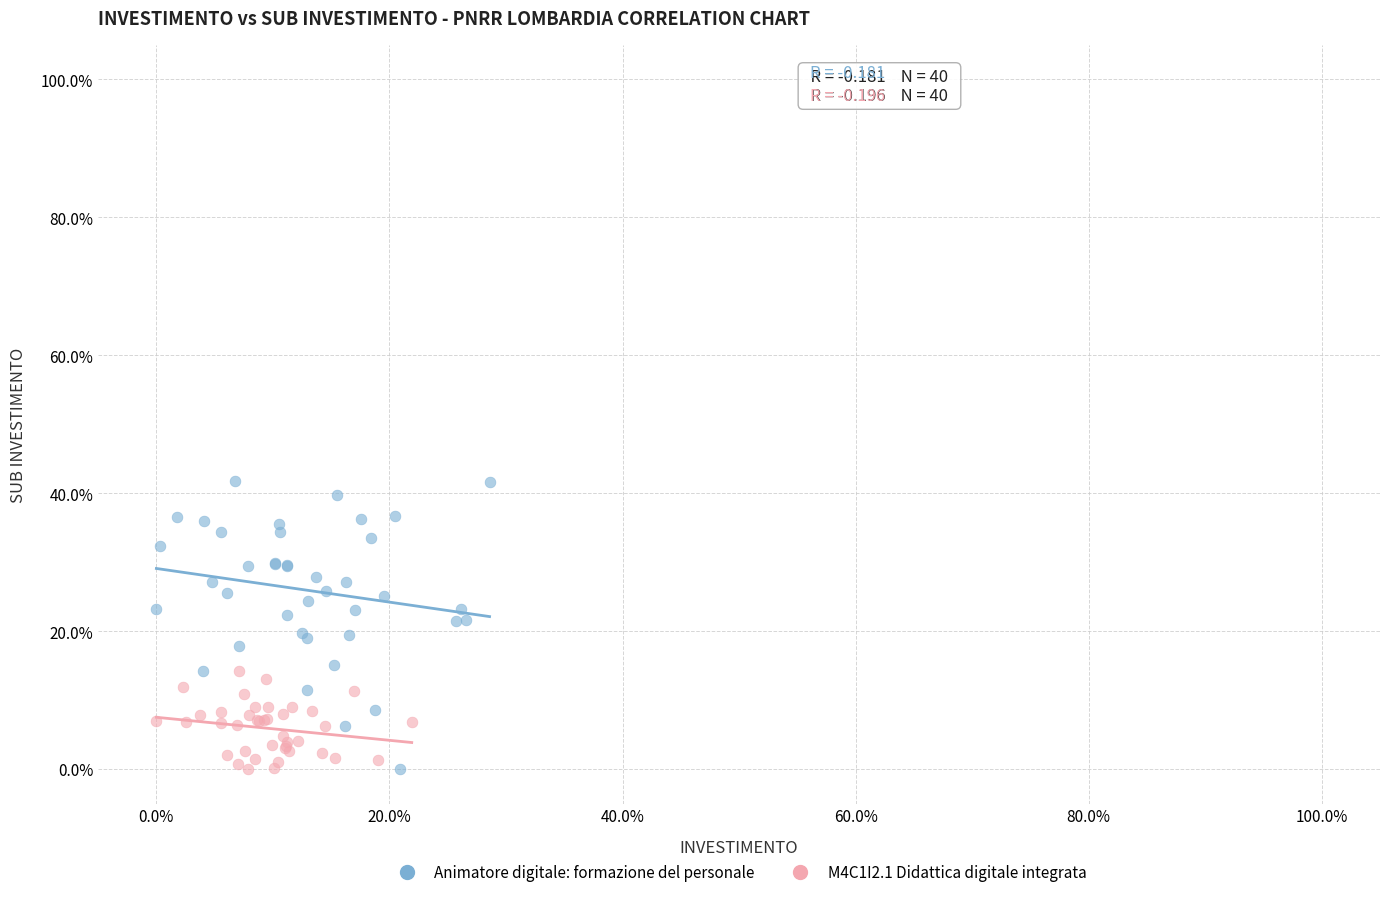

Which series contains the highest Y value?

Animatore digitale: formazione del personale